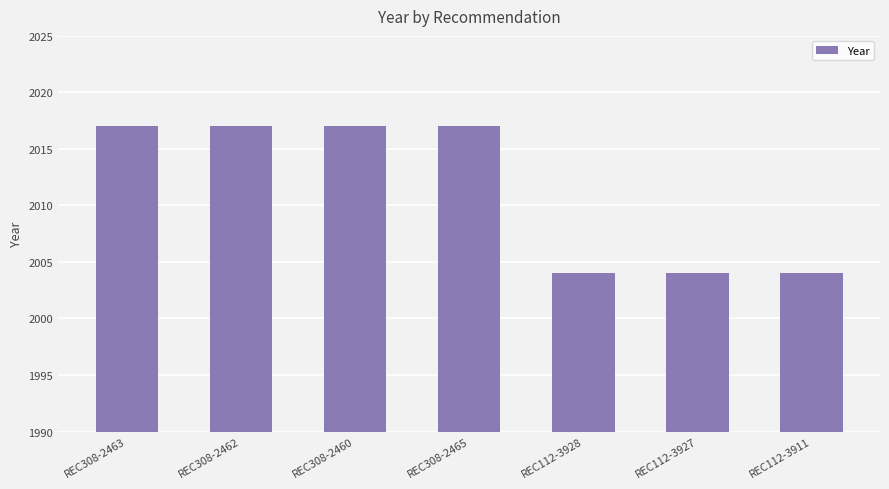

What is the difference between the values at REC112-3928 and REC308-2460?

13